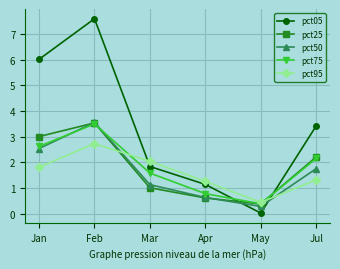

What is the label of the 6th point from the right?

Jan